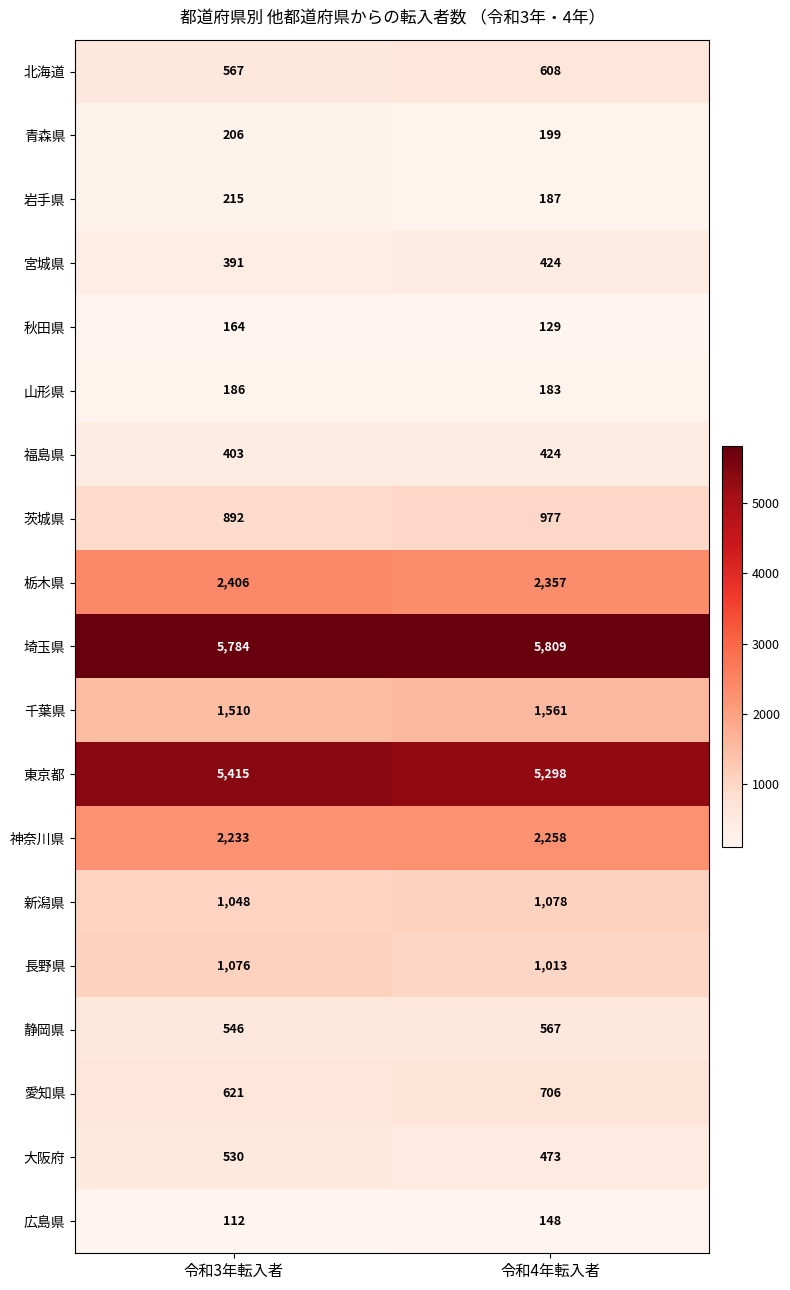

What is the average value of the 岩手県 series?

201